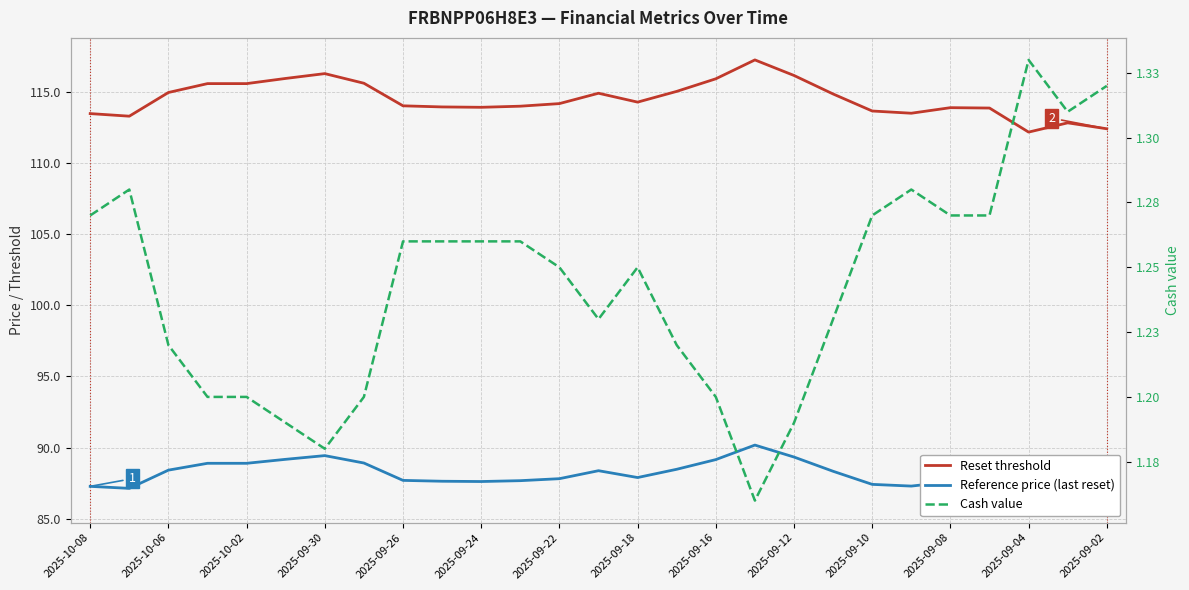

Count the number of categories in the chart.

27